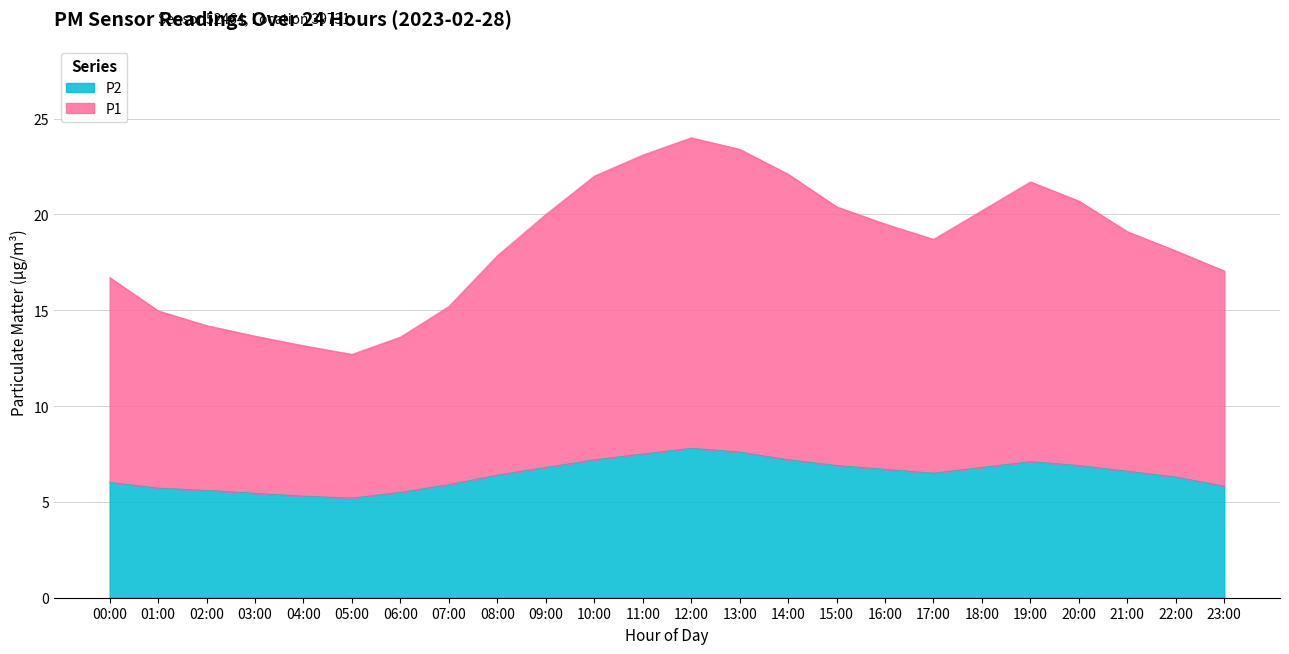

What is the difference between the P1 values at 10:00 and 15:00?

1.6